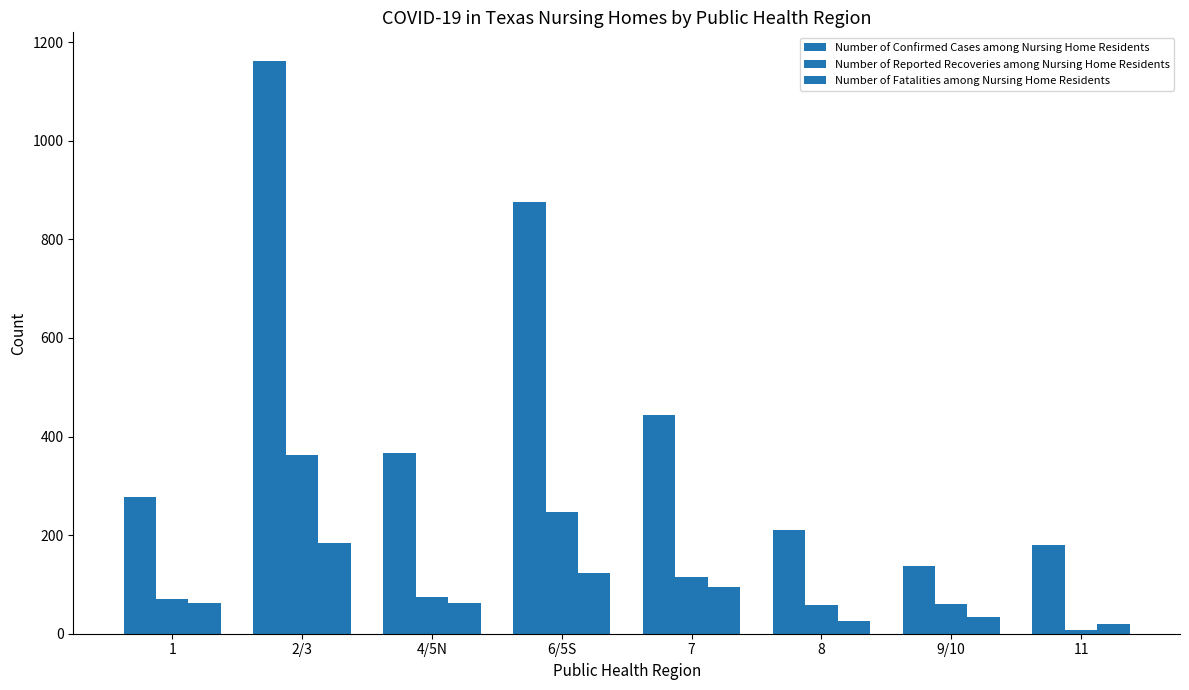

How many groups of bars are there?

8